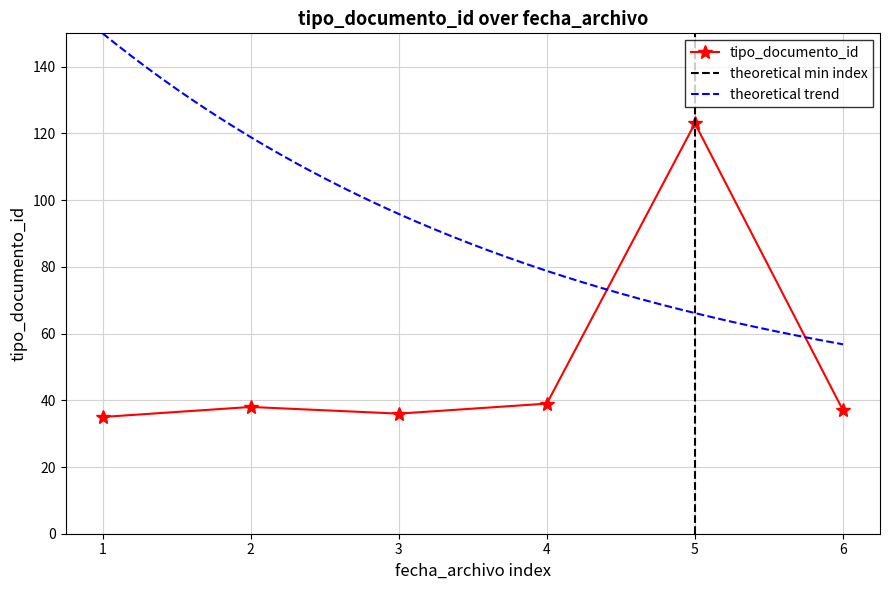

Between 2015-05-18 15:17:22 and 2015-05-18 15:19:46, which series saw the biggest shift?

tipo_documento_id